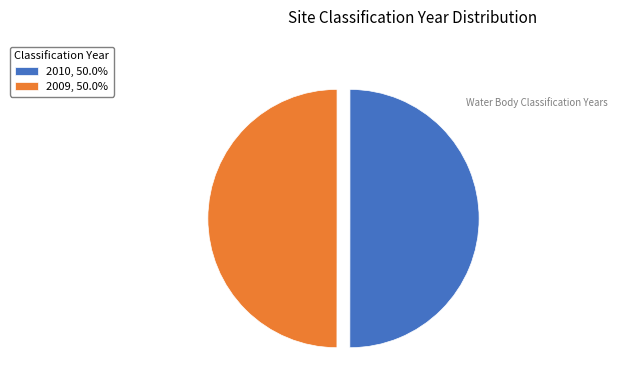

Approximately how many times larger is the value at 2010, 50.0% compared to 2009, 50.0%?

1.0